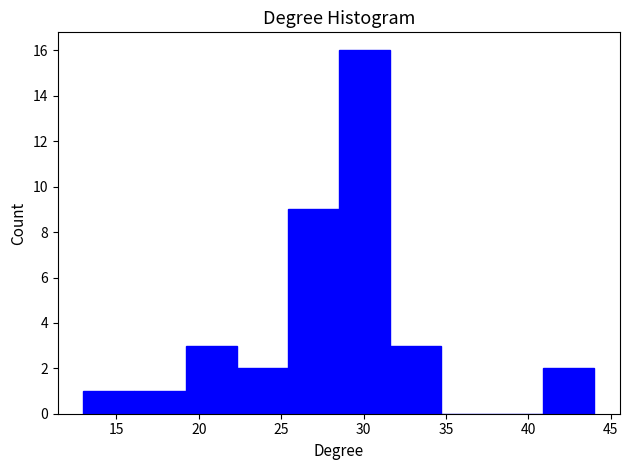

Reading left to right, transcribe this chart: for each bar, give the range it covers on the x-axis and its height. Neither the bar edges nor the heights are printed on the chart, so give them approximately, as read against the axes.

13.0 to 16.1: 1
16.1 to 19.2: 1
19.2 to 22.3: 3
22.3 to 25.4: 2
25.4 to 28.5: 9
28.5 to 31.6: 16
31.6 to 34.7: 3
34.7 to 37.8: 0
37.8 to 40.9: 0
40.9 to 44.0: 2